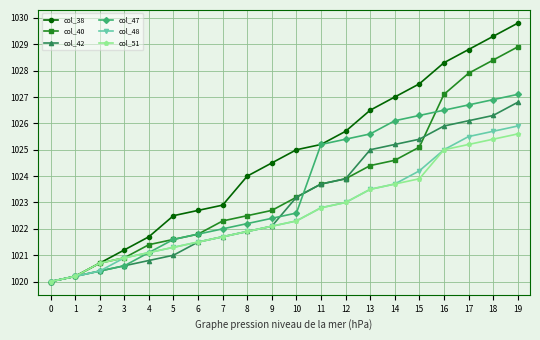

What is the maximum value for col_42?

1026.8